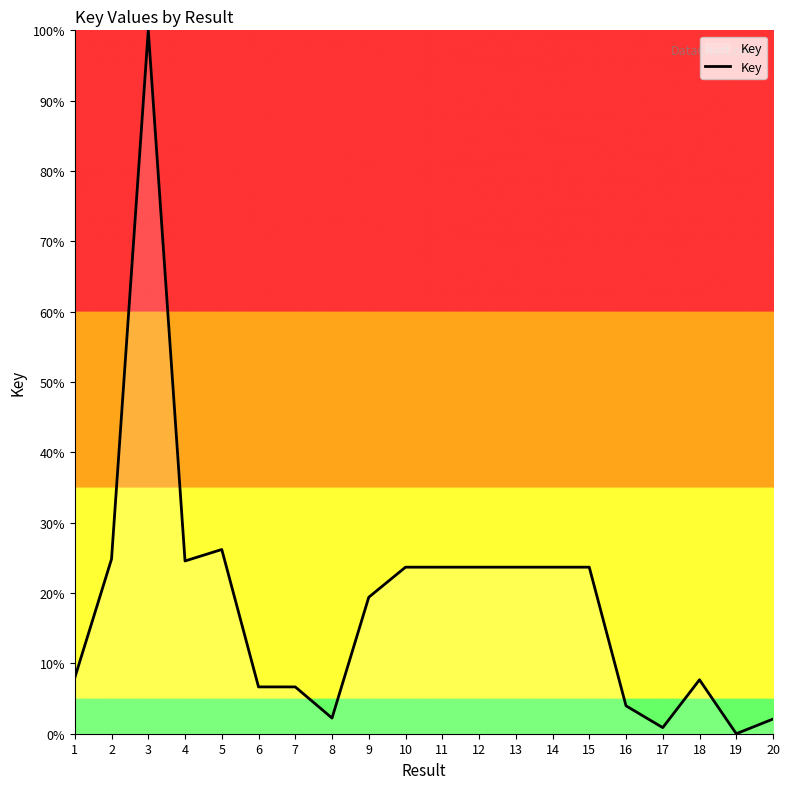

Which category has the lowest value across all series?

19